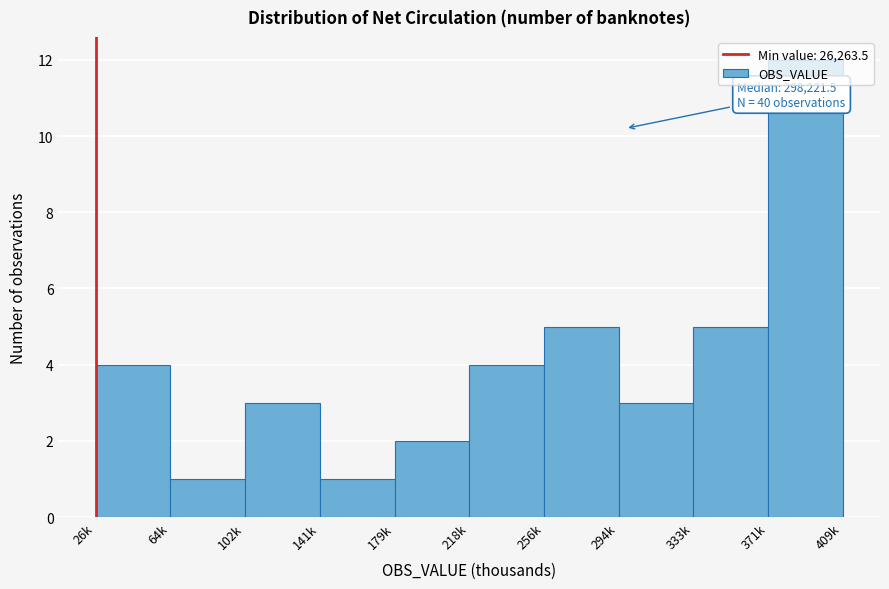

True or false: the data shows 3 at 218k.

False